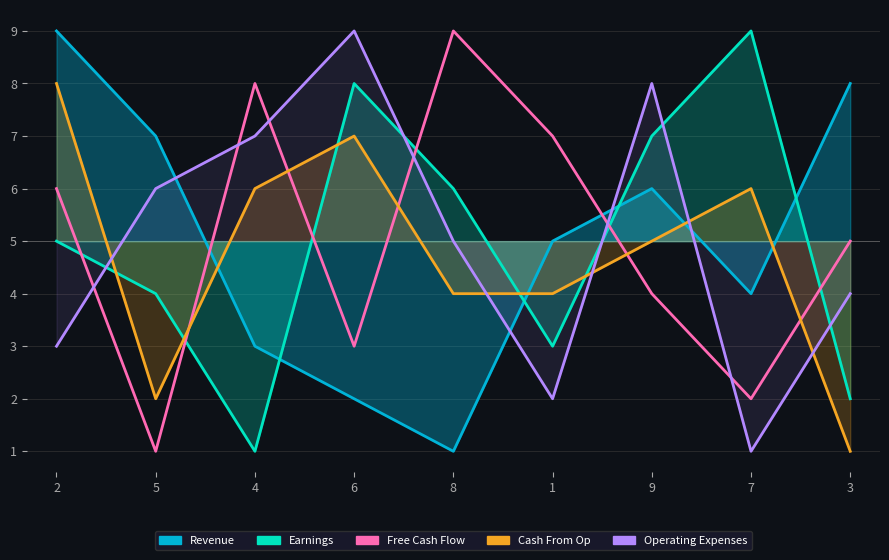

At which category is the sum across all series the highest?

2